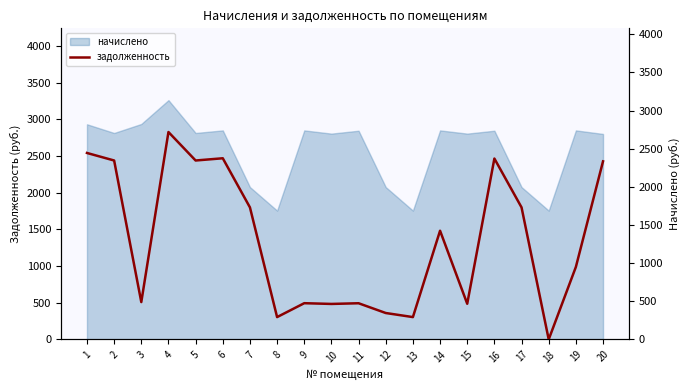

How many data points are less than 1425?

10